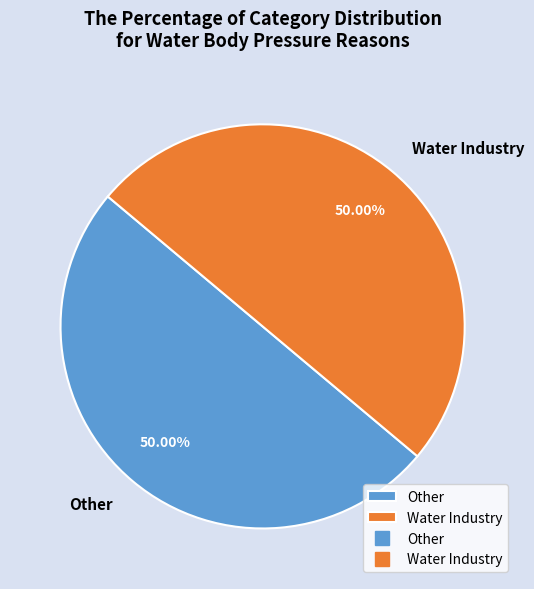

Is the sum of Water Industry and Other greater than half?

Yes